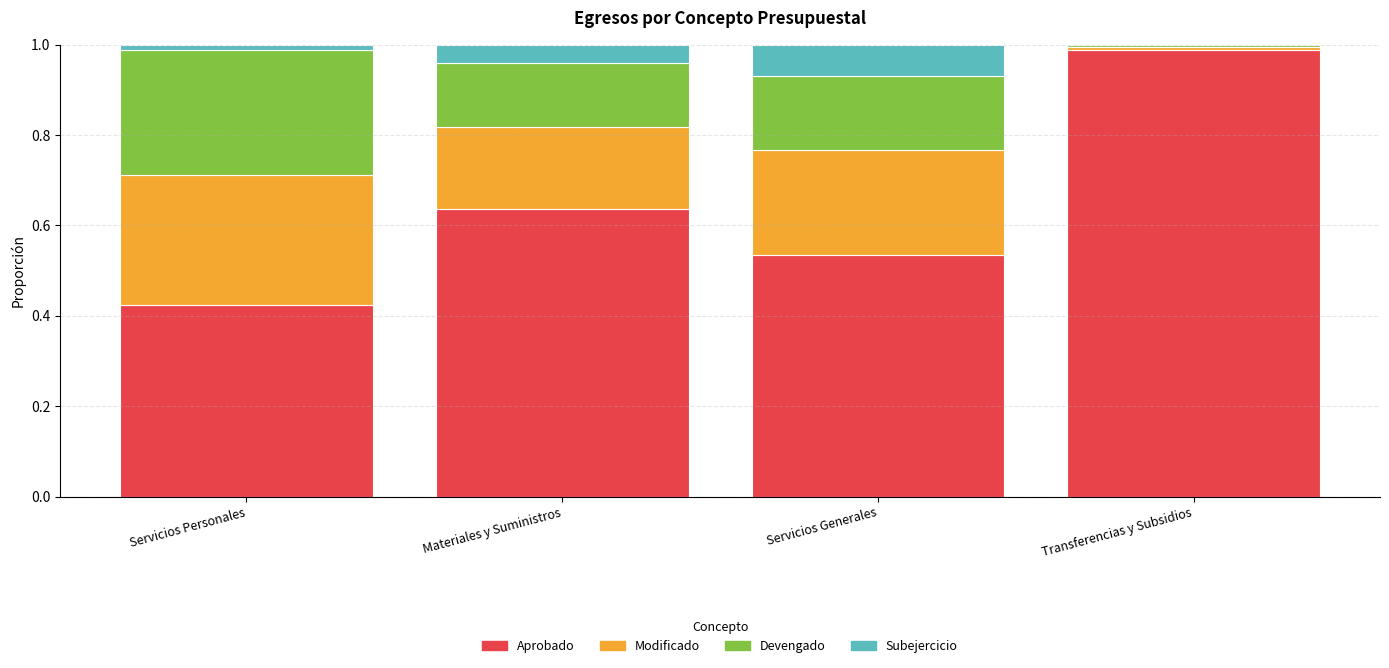

What is the sum of all Aprobado values?

2.6